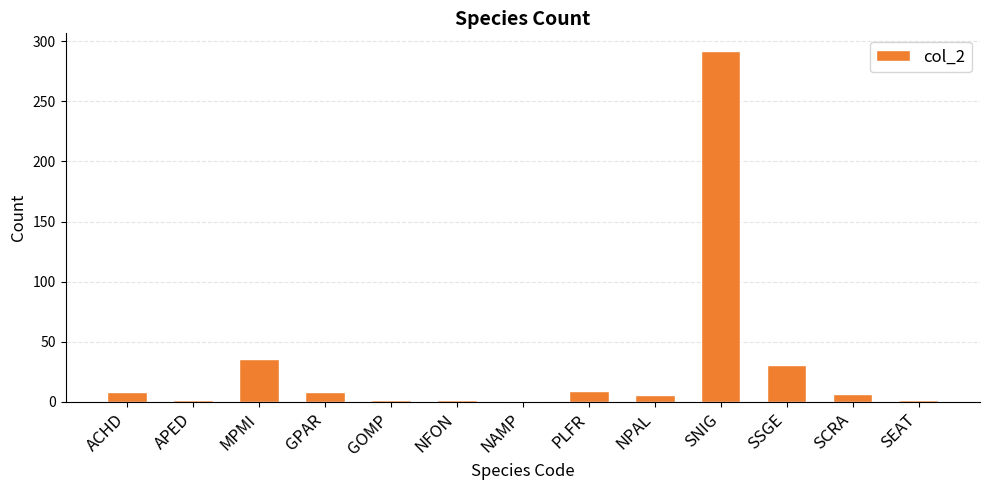

What is the maximum value shown in the chart?

292